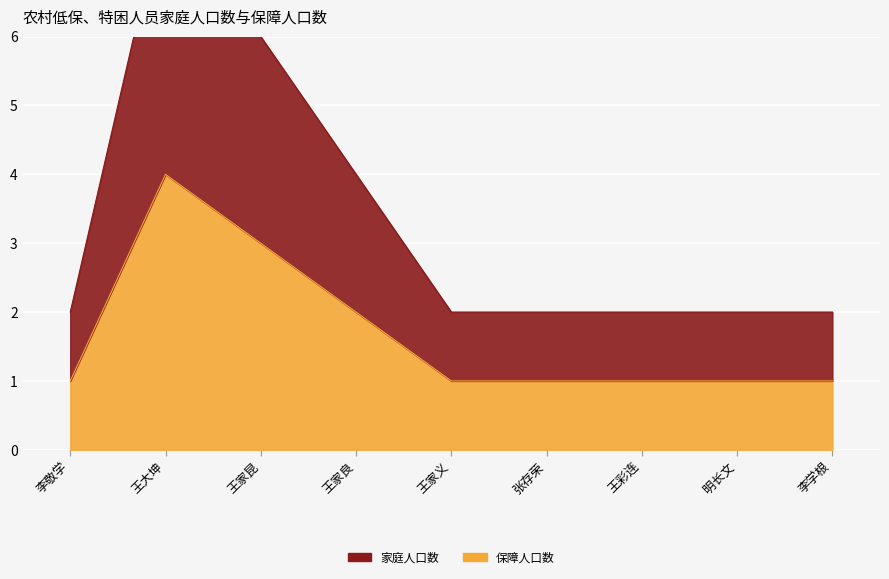

What is the difference between the 保障人口数 values at 李敬学 and 王家良?

2